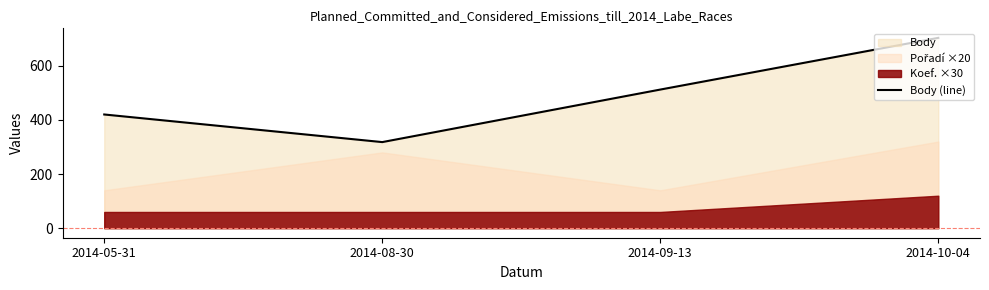

Reading left to right, what are all the values shown in this chart?

2014-05-31=420	2014-08-30=318	2014-09-13=512	2014-10-04=703